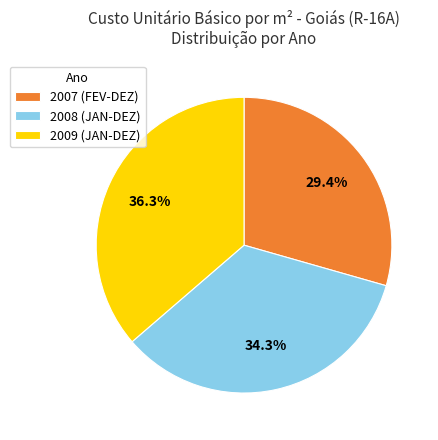

Is there any slice that represents more than half of the pie?

No